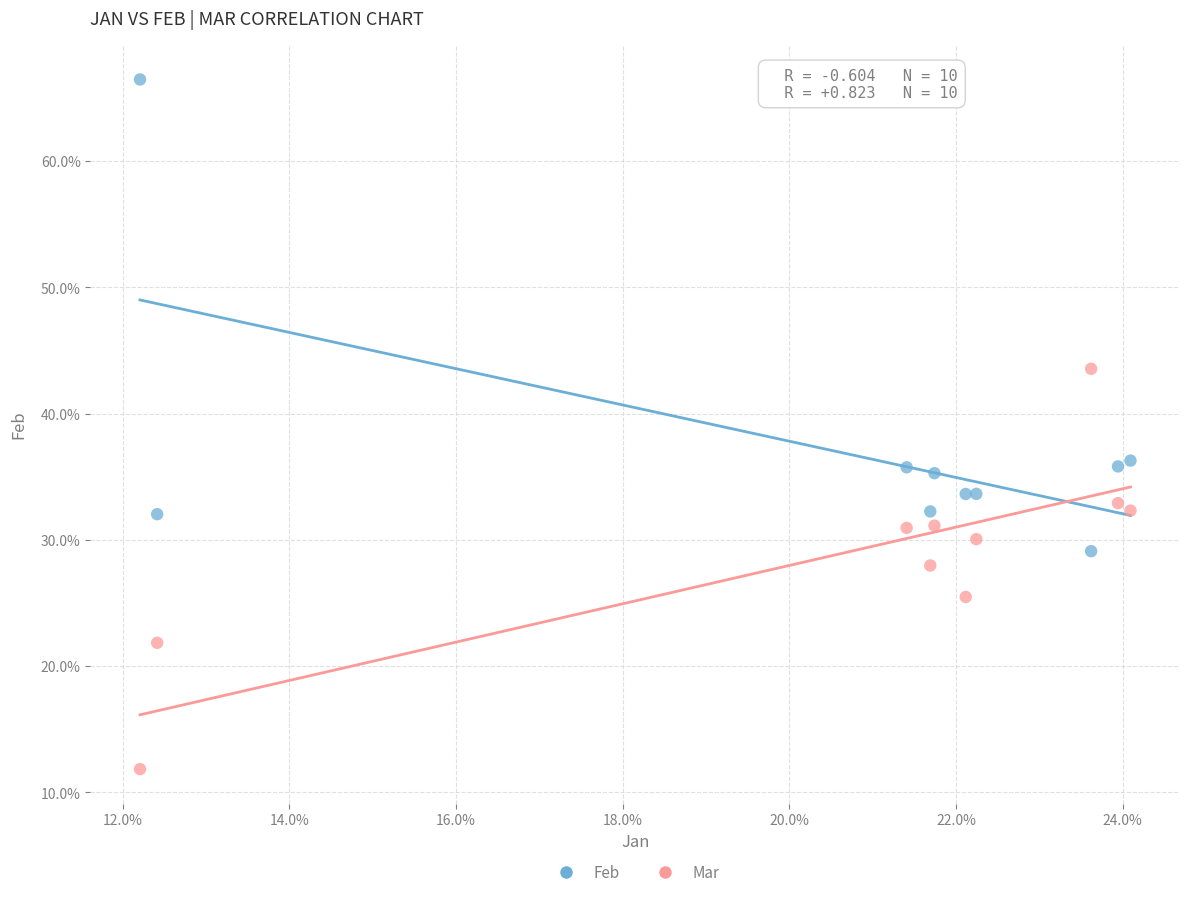

Which series contains the lowest Y value?

Mar